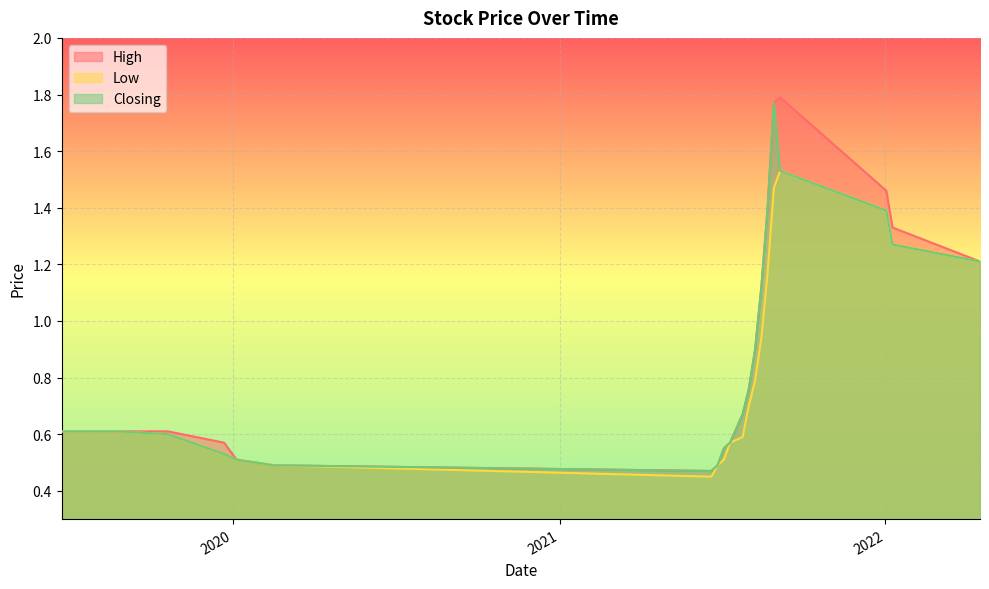

What is the sum of the High values at 01/08/2021 and 22/08/2021?

2.2